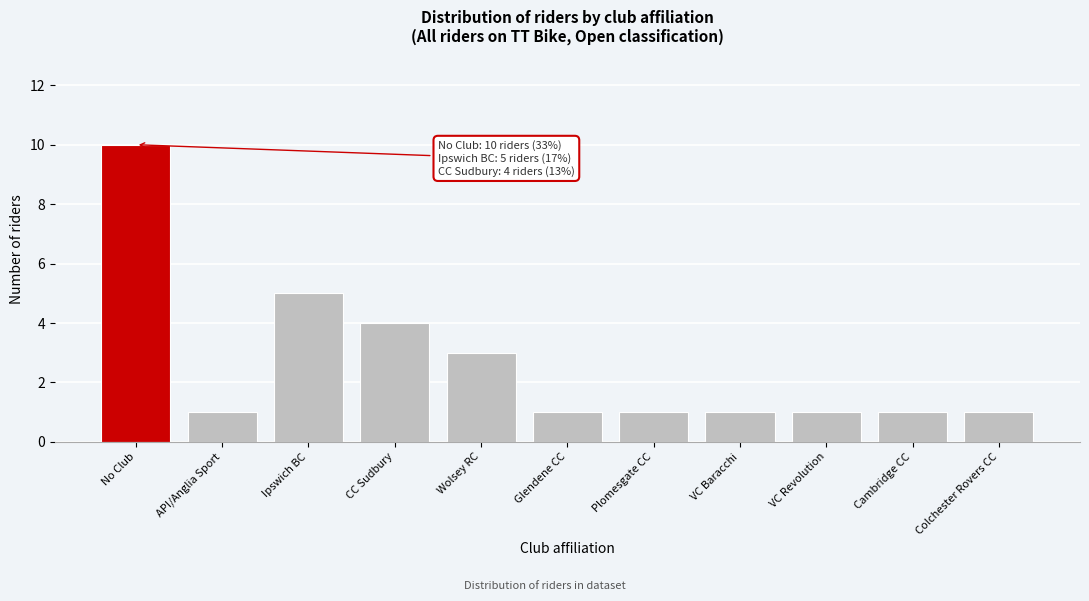

Reading left to right, what are all the values shown in this chart?

No Club=10	API/Anglia Sport=1	Ipswich BC=5	CC Sudbury=4	Wolsey RC=3	Glendene CC=1	Plomesgate CC=1	VC Baracchi=1	VC Revolution=1	Cambridge CC=1	Colchester Rovers CC=1